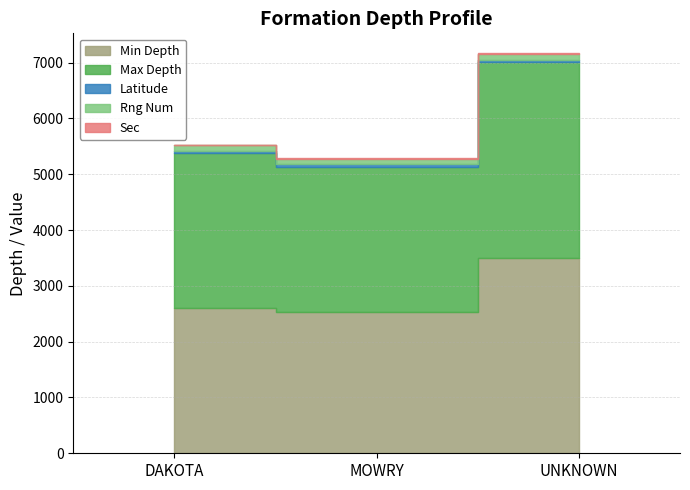

How many data points in Max Depth are less than 2777?

1